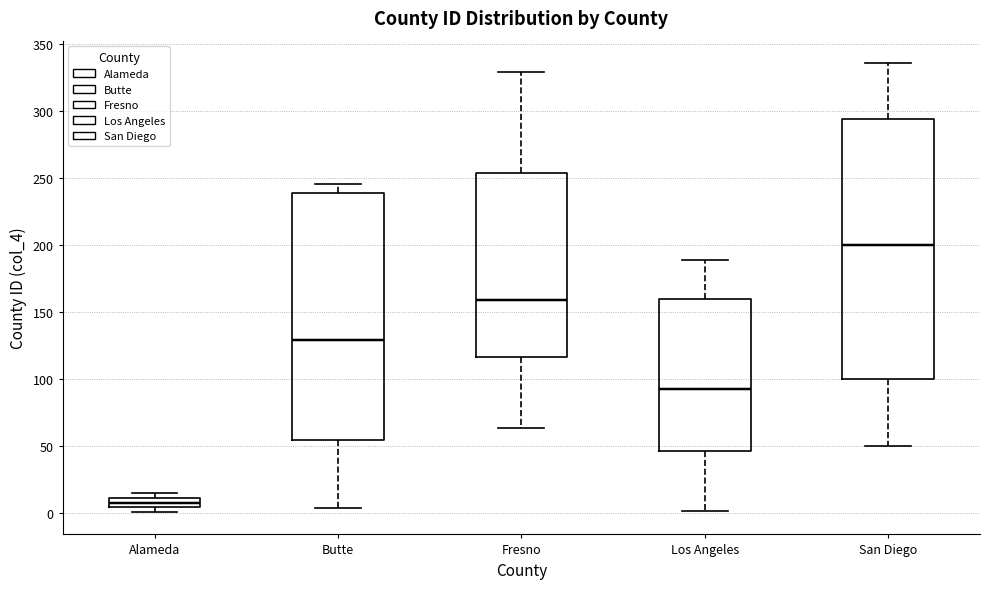

Which box is the tallest, from its lower edge to its upper edge?

San Diego